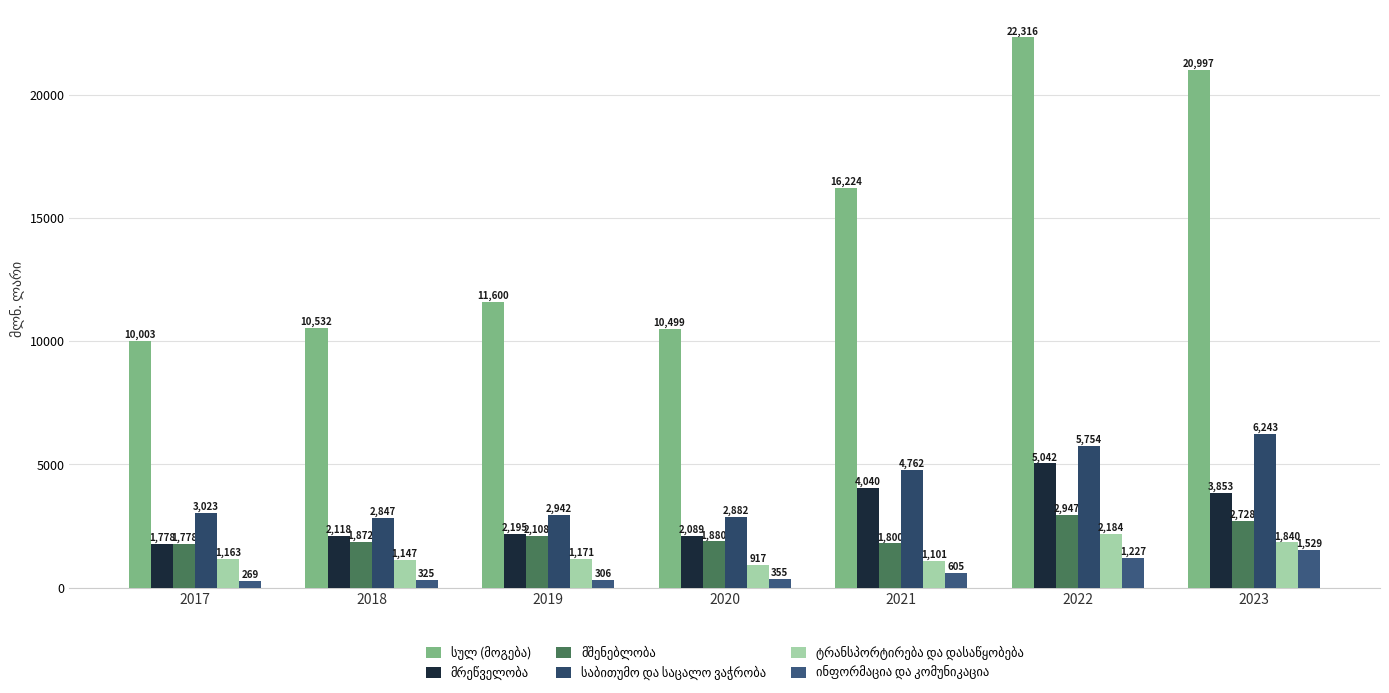

How many categories are shown in the chart?

7